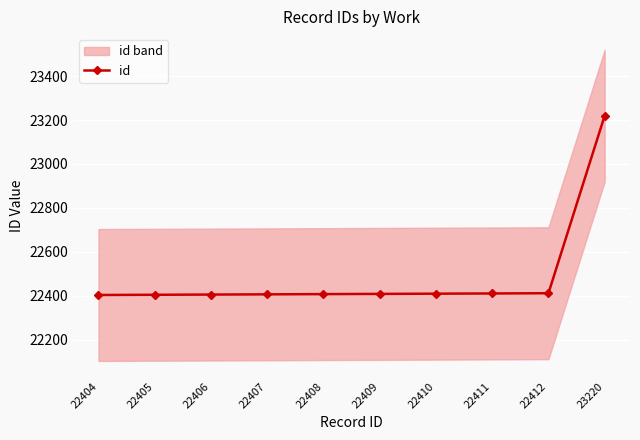

True or false: id has a value of 22405 at 22405.

True